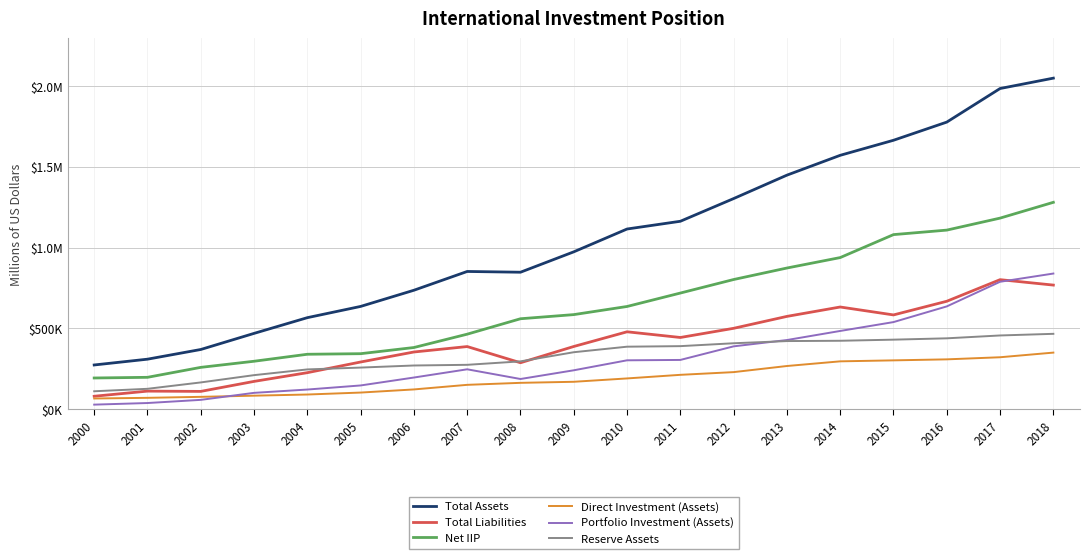

Does the chart display data point markers on the line(s)?

No